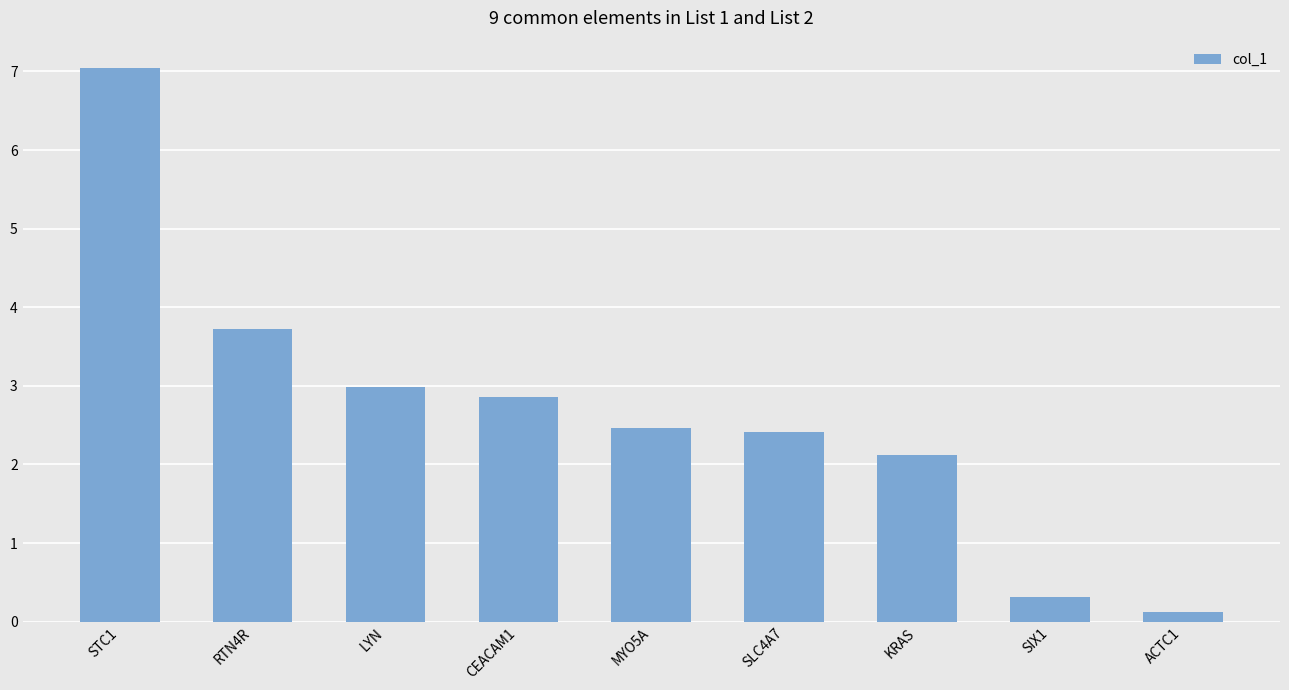

Reading left to right, extract all data points from this chart.

STC1=7.0	RTN4R=3.7	LYN=3.0	CEACAM1=2.9	MYO5A=2.5	SLC4A7=2.4	KRAS=2.1	SIX1=0.3	ACTC1=0.1